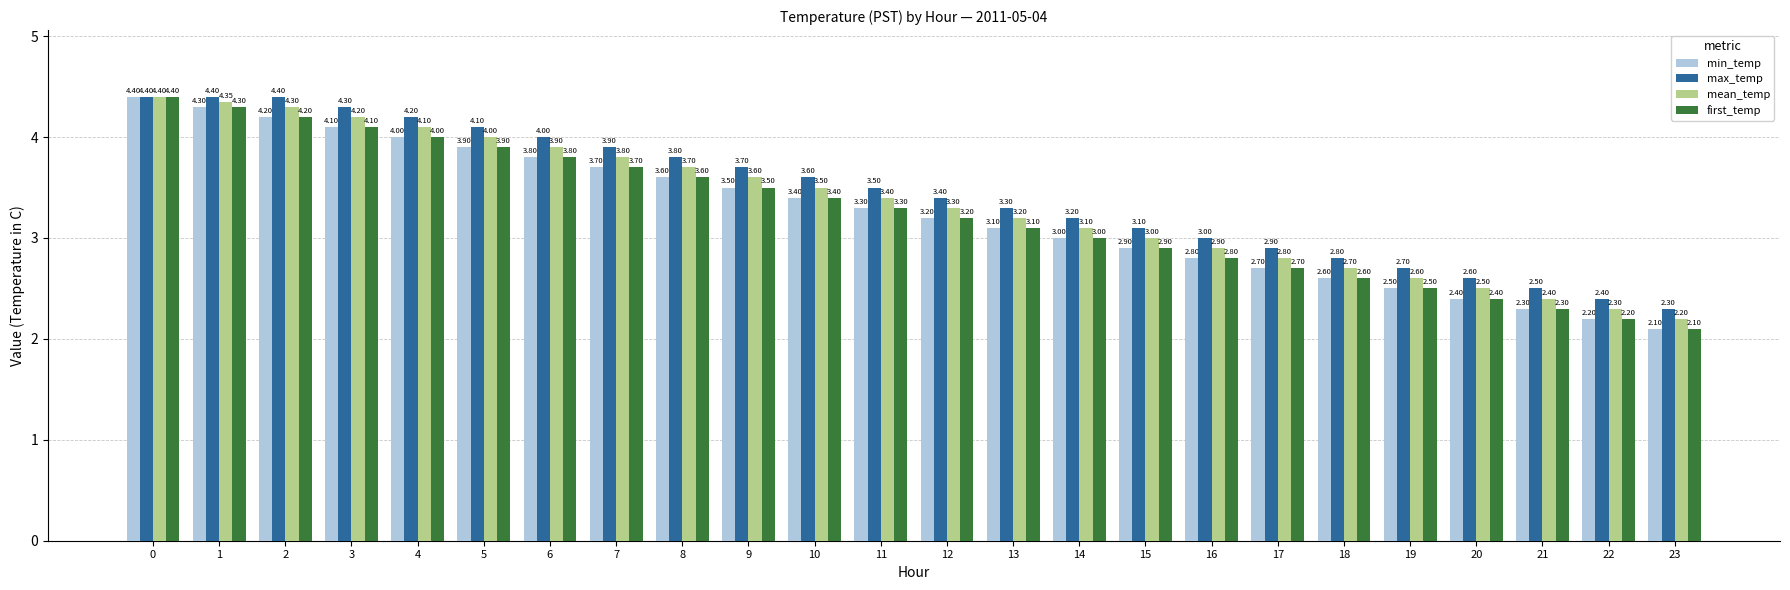

Which category has the lowest value across all series?

23